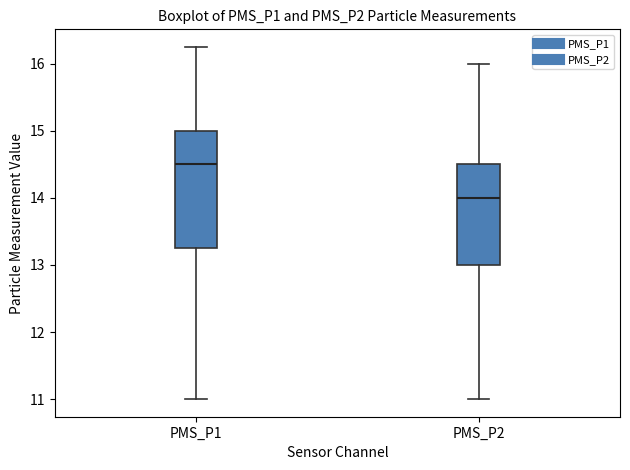

Where does the median line of the box for PMS_P2 sit on the y-axis? The values are not printed on the chart, so give them approximately, as read against the axis.

14.0